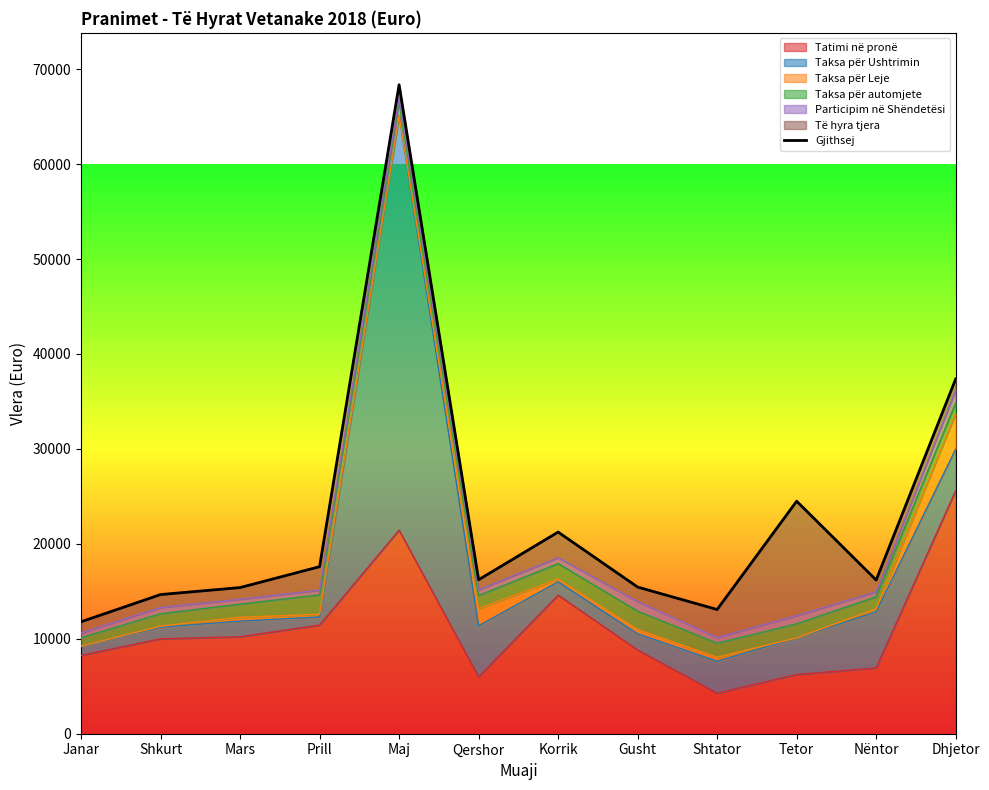

Reading left to right, list all the values displayed in this chart.

Janar=11790.1	Shkurt=14659.5	Mars=15394.7	Prill=17594.2	Maj=68360.6	Qershor=16218.5	Korrik=21242.4	Gusht=15448.6	Shtator=13084.4	Tetor=24494.4	Nëntor=16185.6	Dhjetor=37368.7